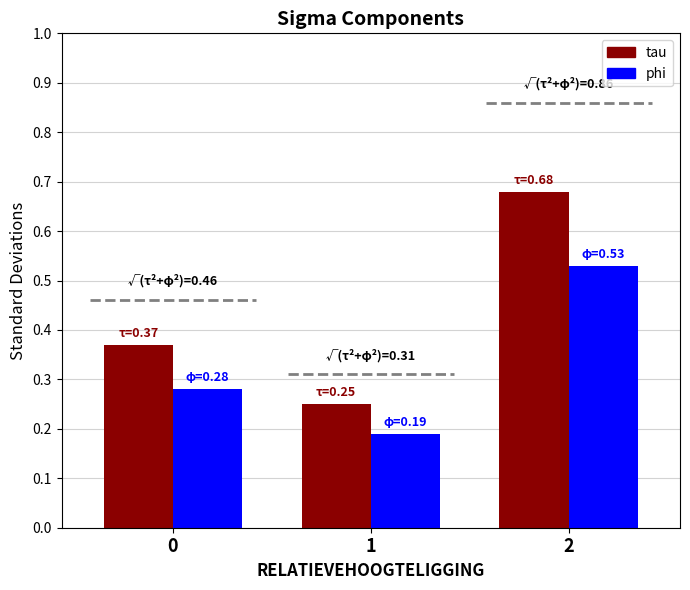

What is the difference between the highest and lowest values at 2?

0.2